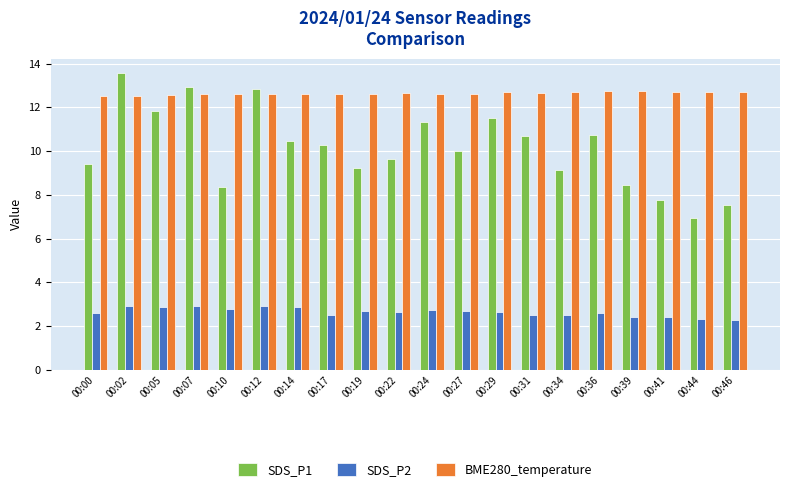

Rank the series by their average value, from highest to lowest.

BME280_temperature, SDS_P1, SDS_P2